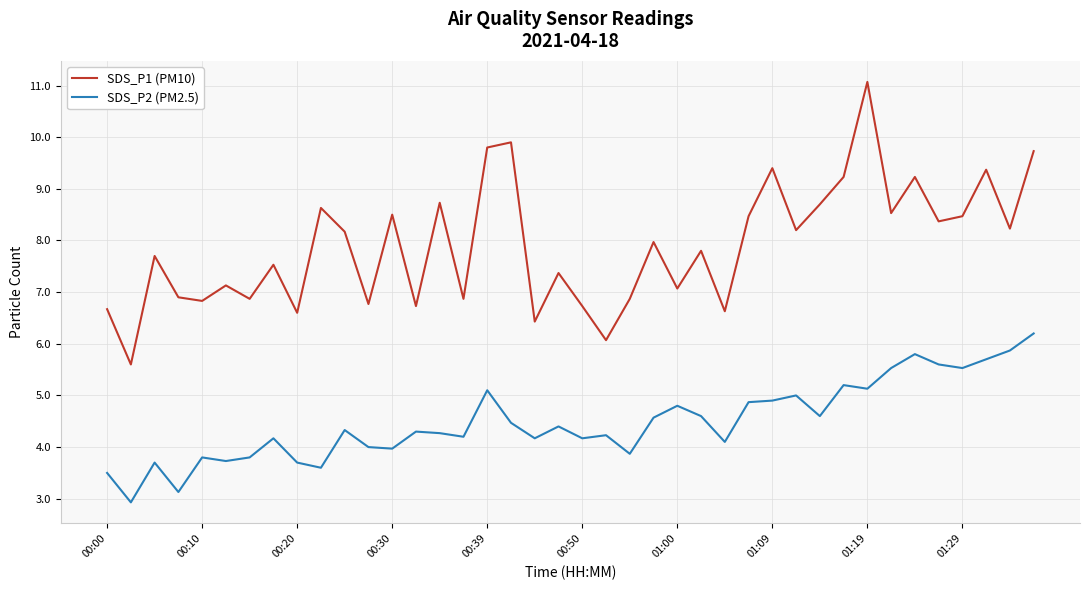

Which series has the largest total across all categories?

SDS_P1 (PM10)